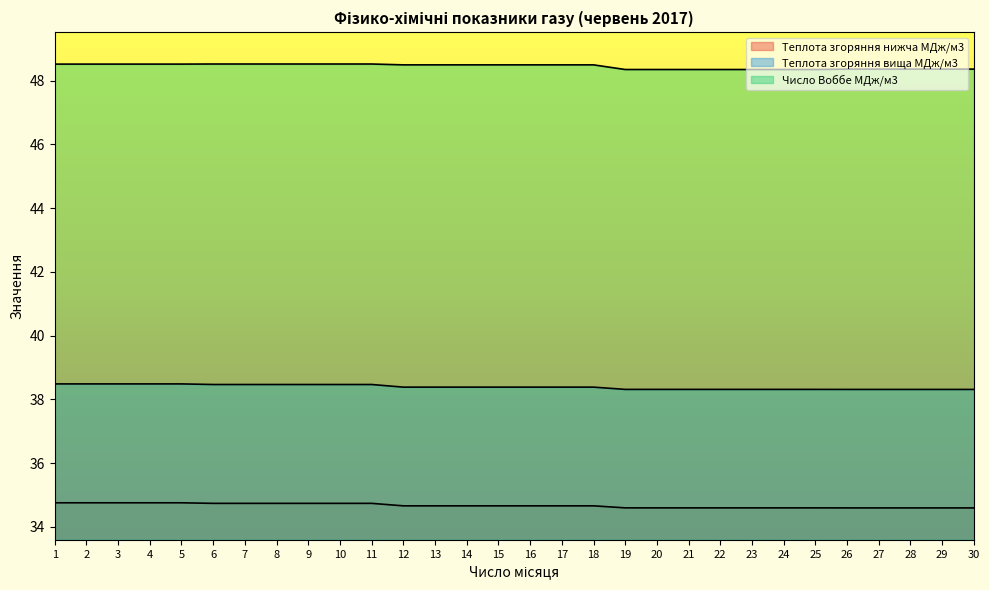

True or false: Число Воббе МДж/м3 and Теплота згоряння нижча ккал/м3 intersect in this chart.

False